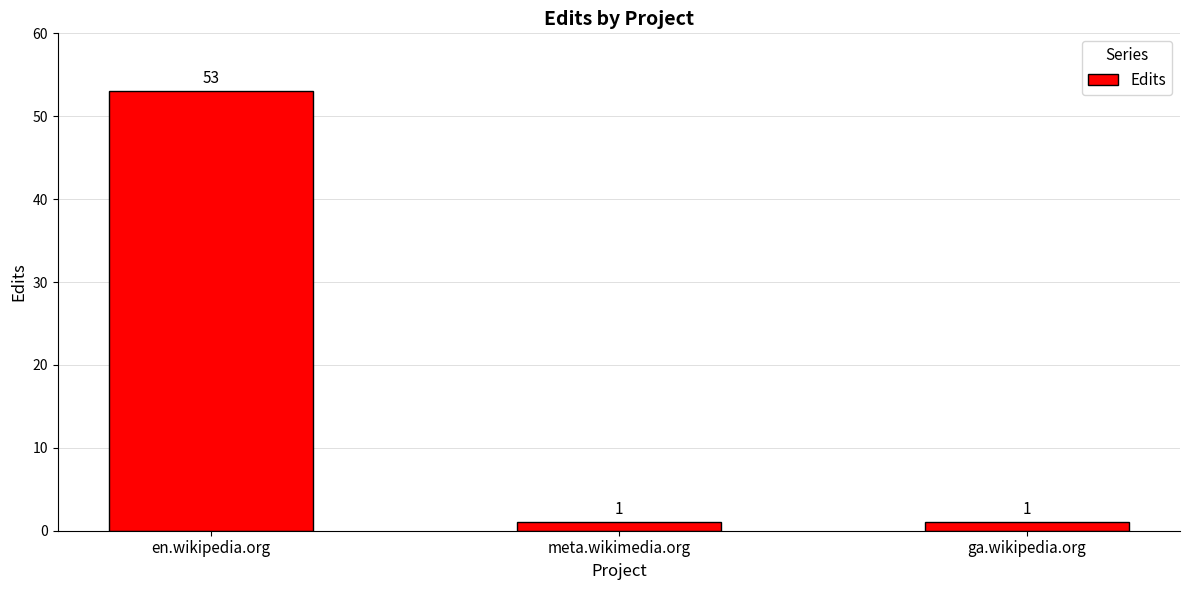

Reading right to left, what are all the values shown in this chart?

ga.wikipedia.org=1	meta.wikimedia.org=1	en.wikipedia.org=53